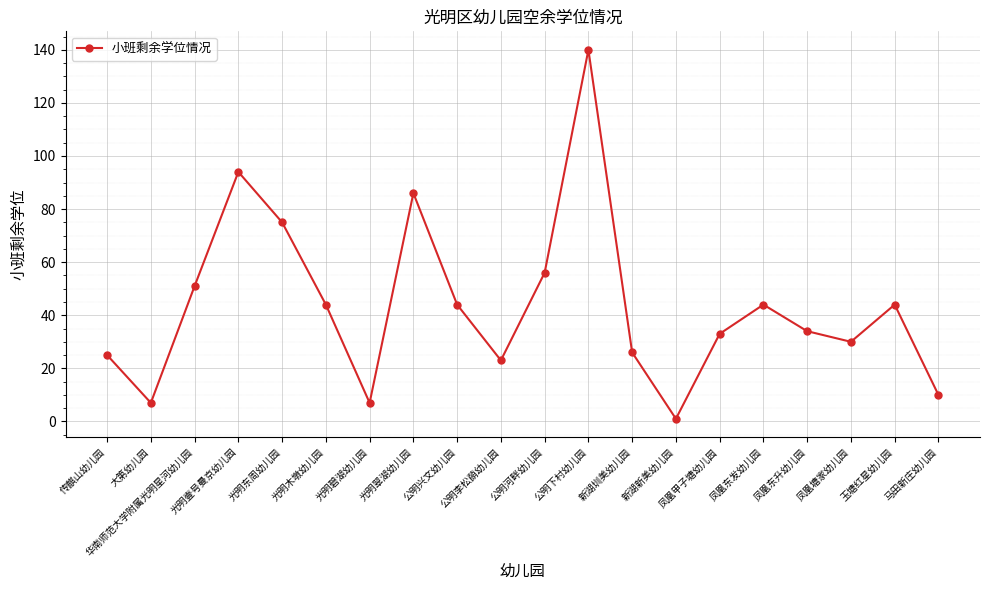

How many data points are less than 44?

10